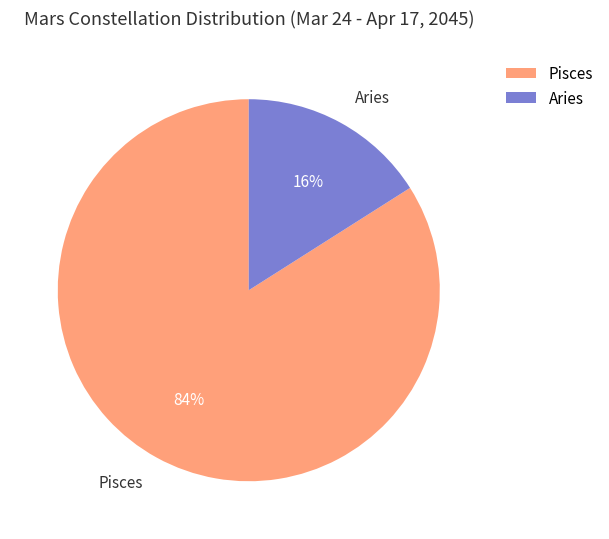

Count the number of slices in the pie.

2